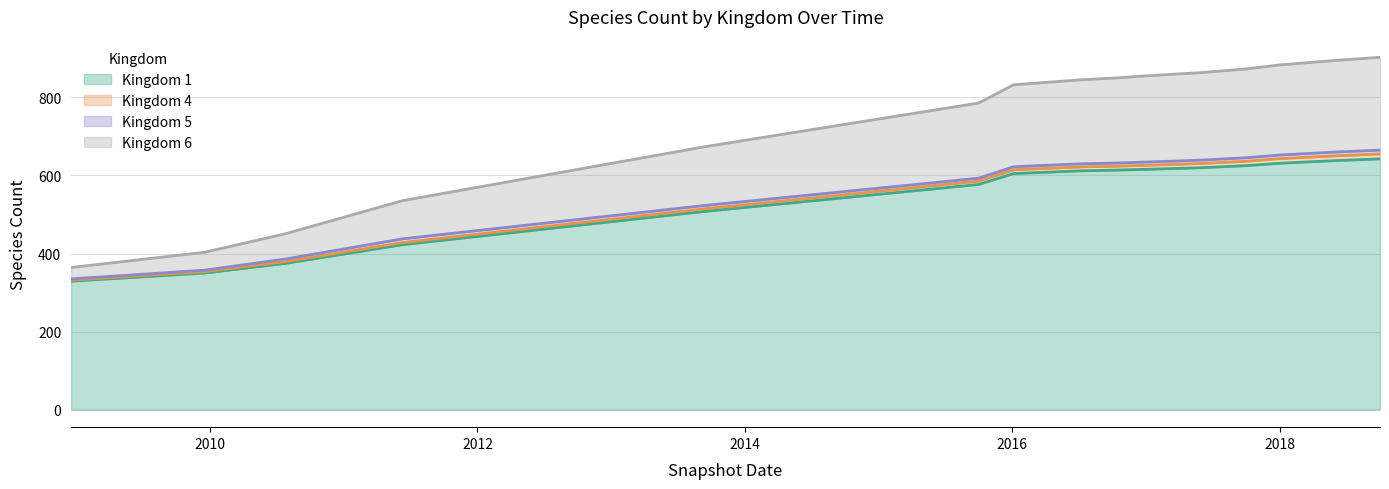

At which category is the sum across all series the highest?

2018-10-01